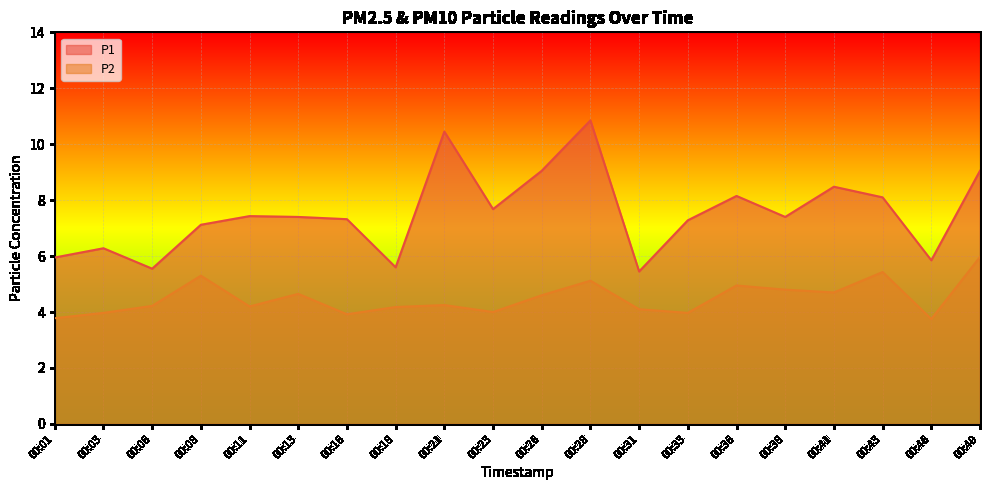

How many values in the P2 series exceed 4?

14